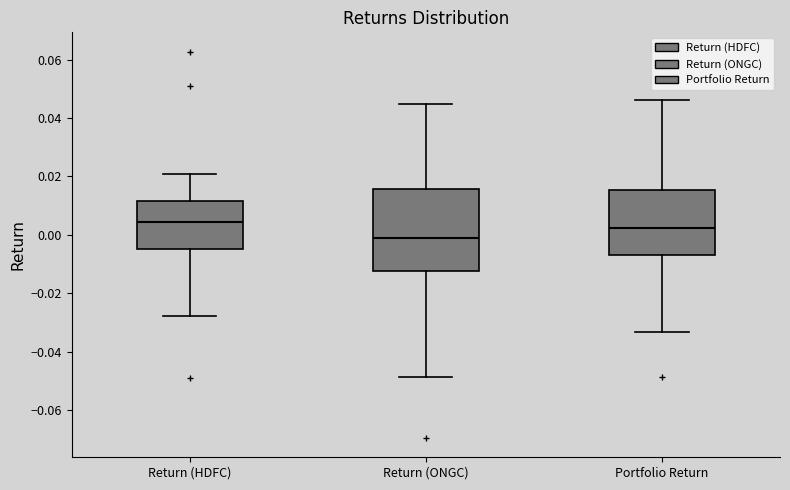

Reading left to right, transcribe this box plot: for each box, give where its median line is, the range the box spans, and where its two whiskers end, as read against the y-axis. The values are not printed on the chart, so give them approximately, as read against the axis.

Return (HDFC): median 0.004, box -0.004 to 0.012, whiskers -0.028 to 0.020
Return (ONGC): median -0.002, box -0.012 to 0.016, whiskers -0.048 to 0.044
Portfolio Return: median 0.002, box -0.006 to 0.016, whiskers -0.034 to 0.046